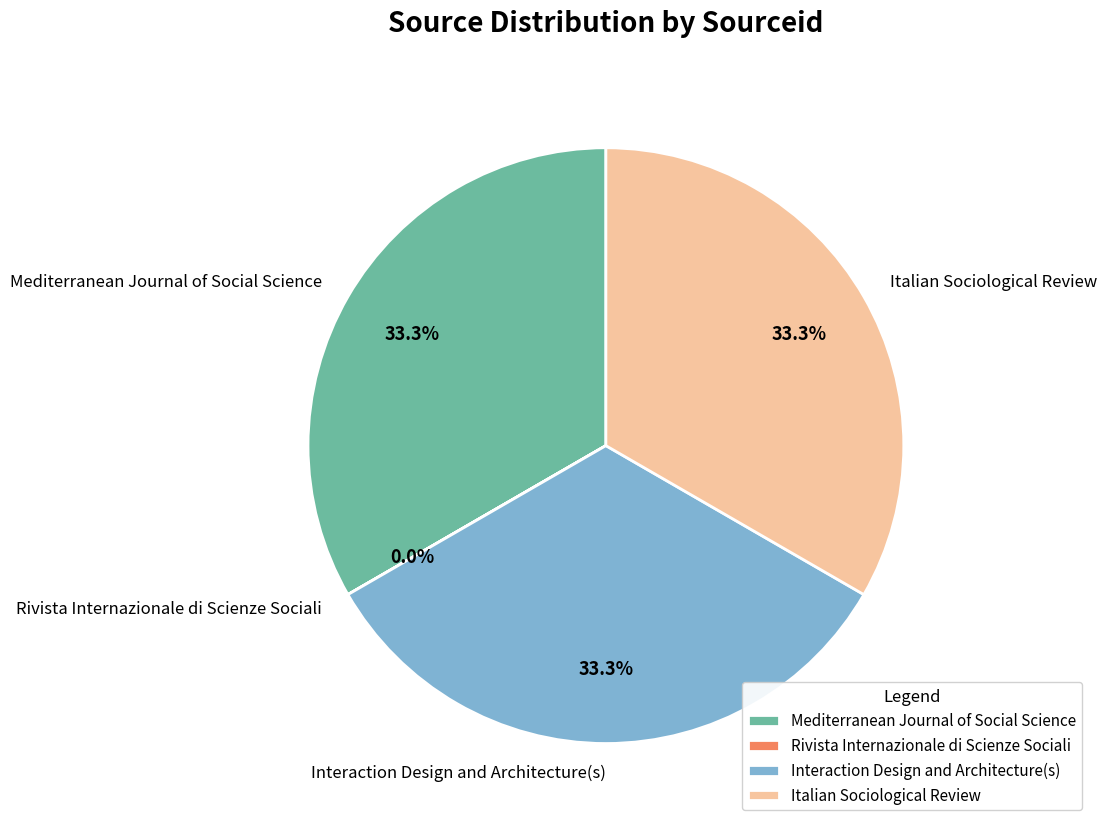

Approximately how many times larger is the value at Italian Sociological Review compared to Mediterranean Journal of Social Science?

1.0